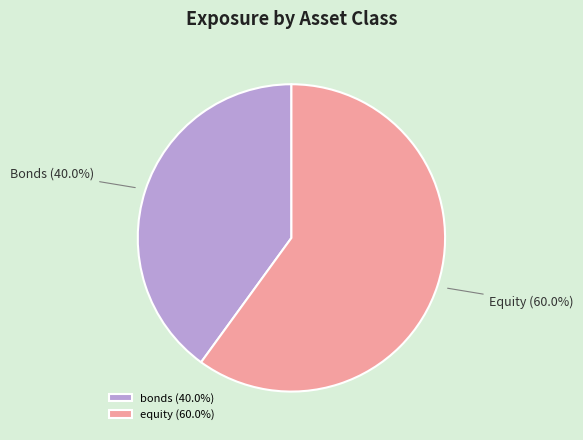

To the nearest percent, what percentage of the pie is bonds?

40%